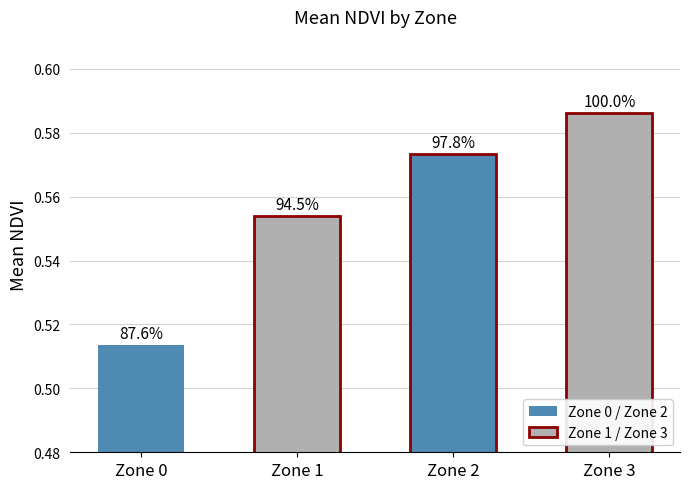

Reading right to left, extract all data points from this chart.

0.6	0.6	0.6	0.5